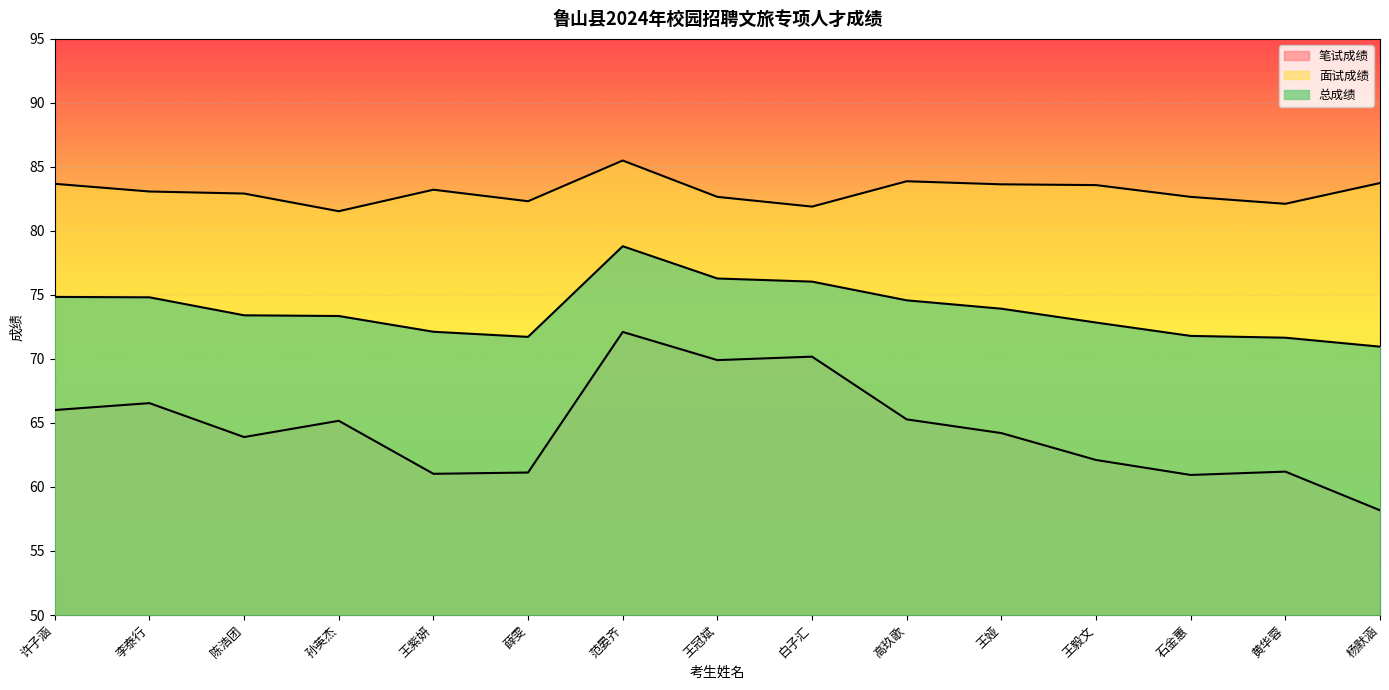

What is the total value across all series at 王冠斌?

228.9